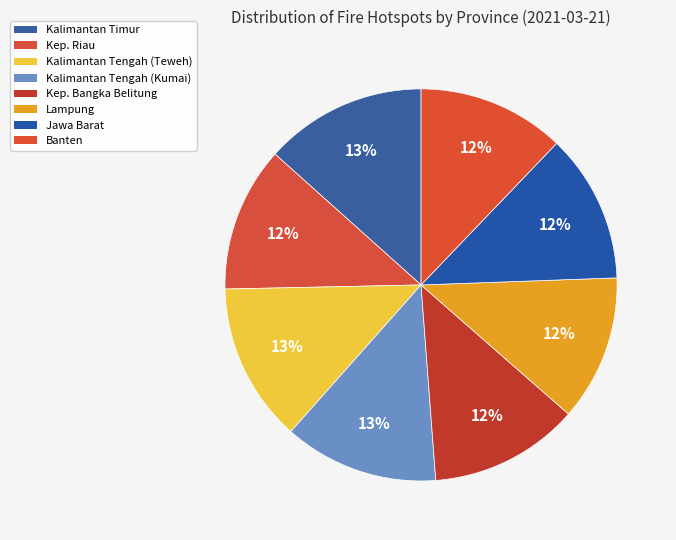

To the nearest percent, what portion does Kalimantan Tengah (Teweh) represent?

13%